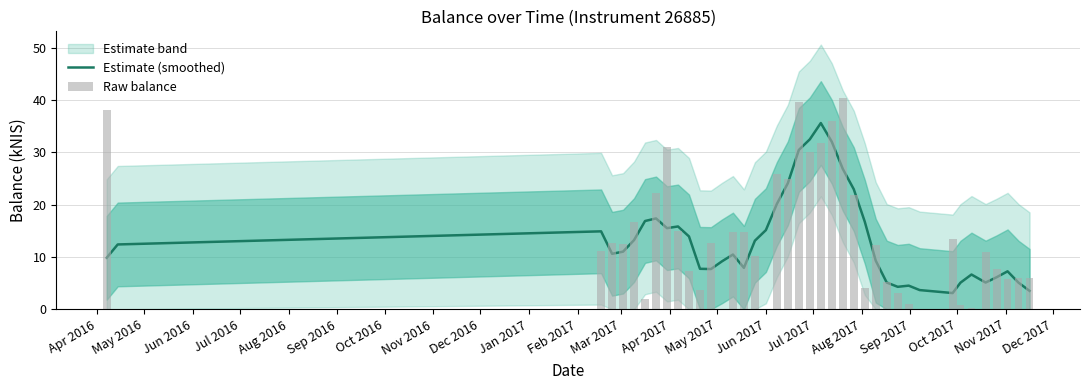

Reading right to left, transcribe all the data shown in this chart.

balance_kNIS: 3.5	5.1	7.3	6.1	5.1	6.6	5.1	3.1	3.7	4.5	4.3	5.1	9.3	16.8	22.9	26.8	32.0	35.6	32.5	30.5	24.1	20.1	15.1	13.1	7.9	10.5	9.2	7.7	7.7	13.9	15.8	15.5	17.4	16.9	13.2	11.0	10.6	14.9	12.4	9.8
balance_kNIS (raw): 5.9	5.9	5.8	7.8	10.9	0.2	0.9	13.5	0.0	0.9	3.1	5.1	12.3	4.1	21.8	40.4	36.1	31.8	30.0	39.7	24.9	25.9	0.0	10.2	14.7	14.8	0.0	12.7	3.6	7.3	15.0	30.9	22.2	2.0	16.6	12.5	12.7	11.2	0.0	38.1